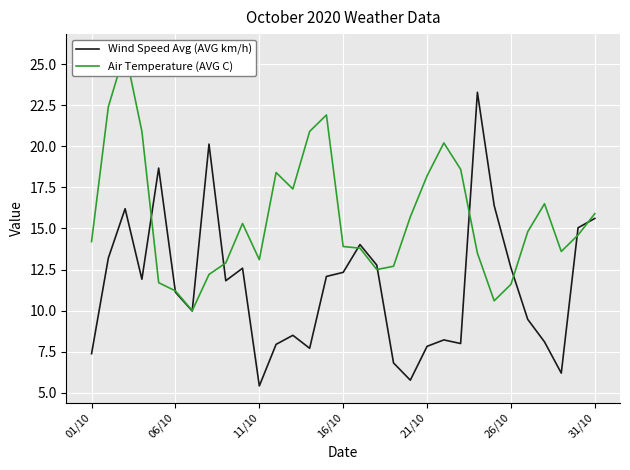

Is the value of Wind Speed Avg (AVG km/h) at 19 greater than the value of Air Temperature (AVG C) at 01/10?

No